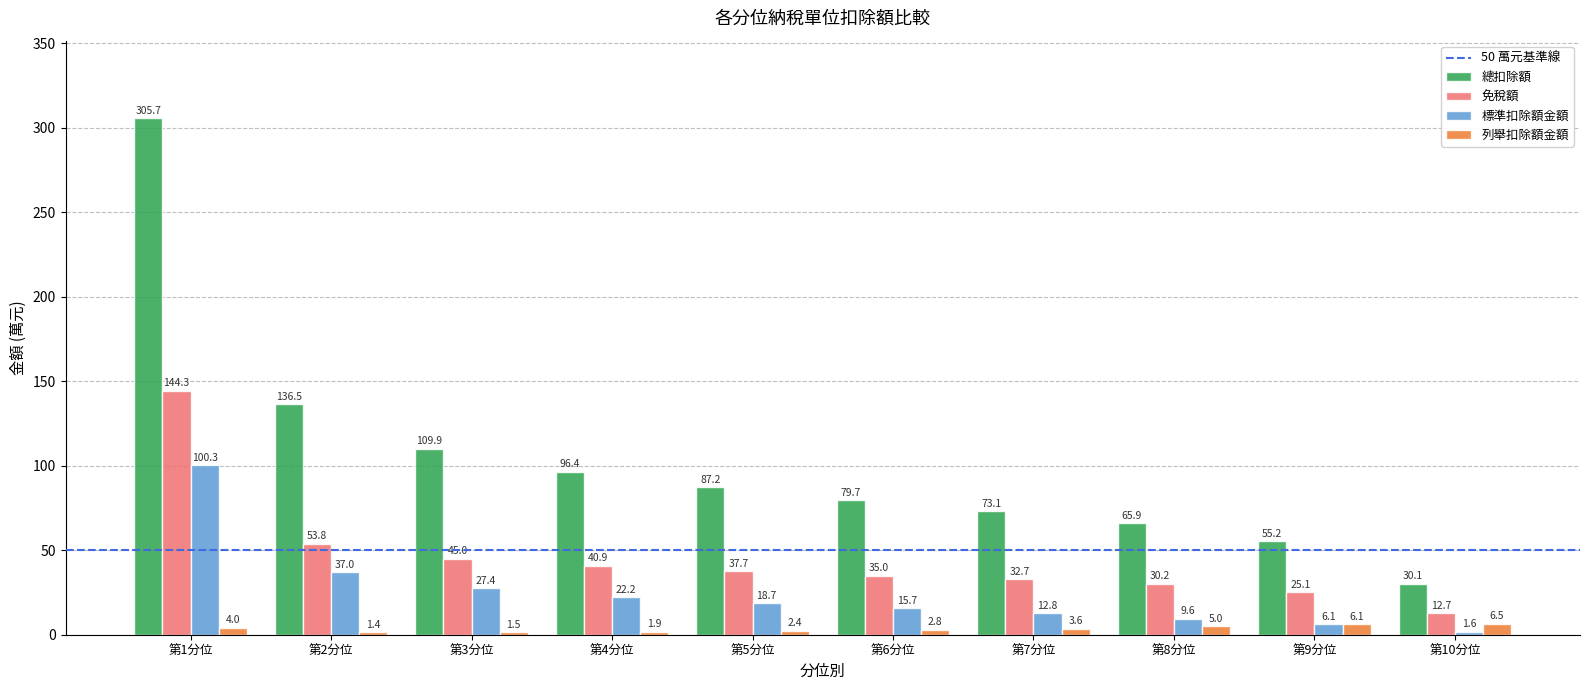

True or false: 標準扣除額金額 has a value of 39.3 at 第3分位.

False